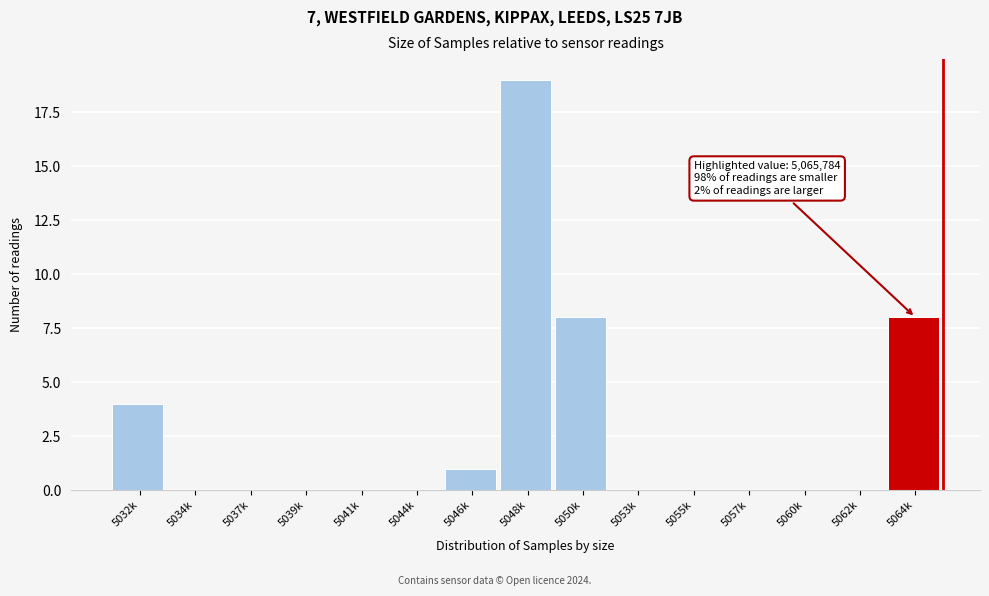

Reading left to right, transcribe all the data shown in this chart.

5032k=4	5034k=0	5037k=0	5039k=0	5041k=0	5044k=0	5046k=1	5048k=19	5050k=8	5053k=0	5055k=0	5057k=0	5060k=0	5062k=0	5064k=8